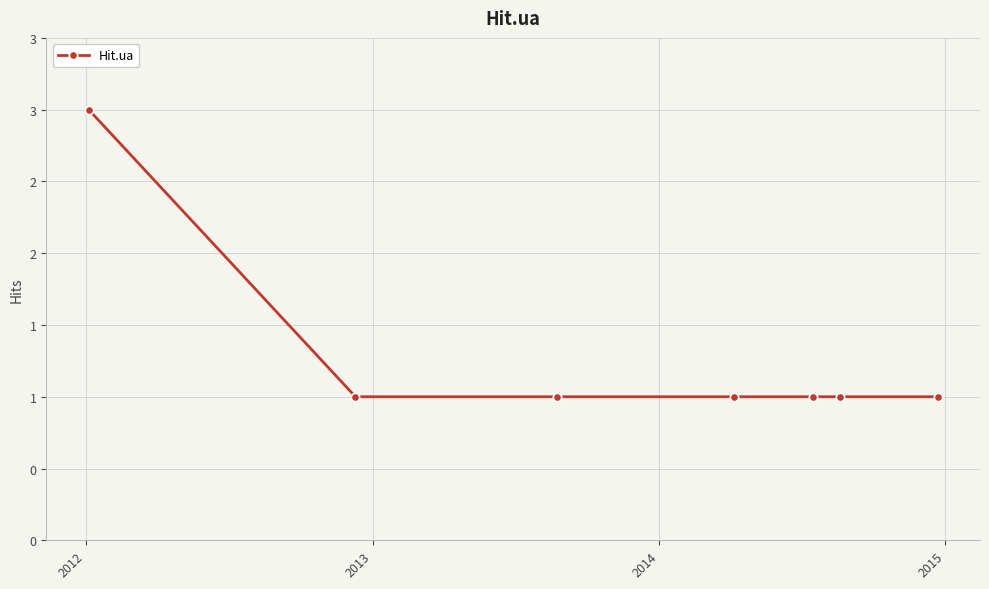

What is the label of the 4th point from the right?

2014